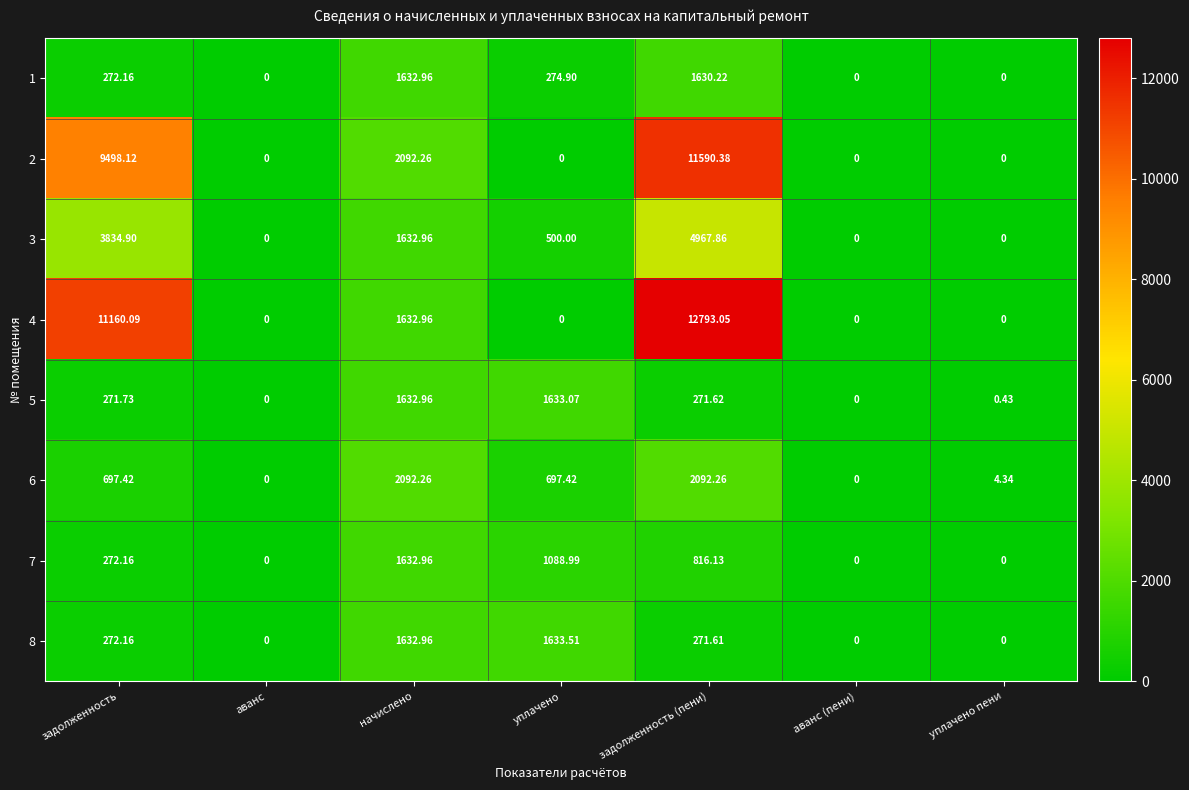

How many series are shown in this chart?

8